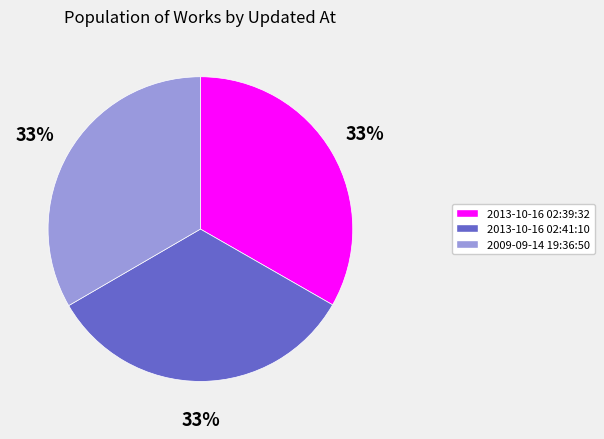

Is 2013-10-16 02:39:32 the majority of the pie?

No